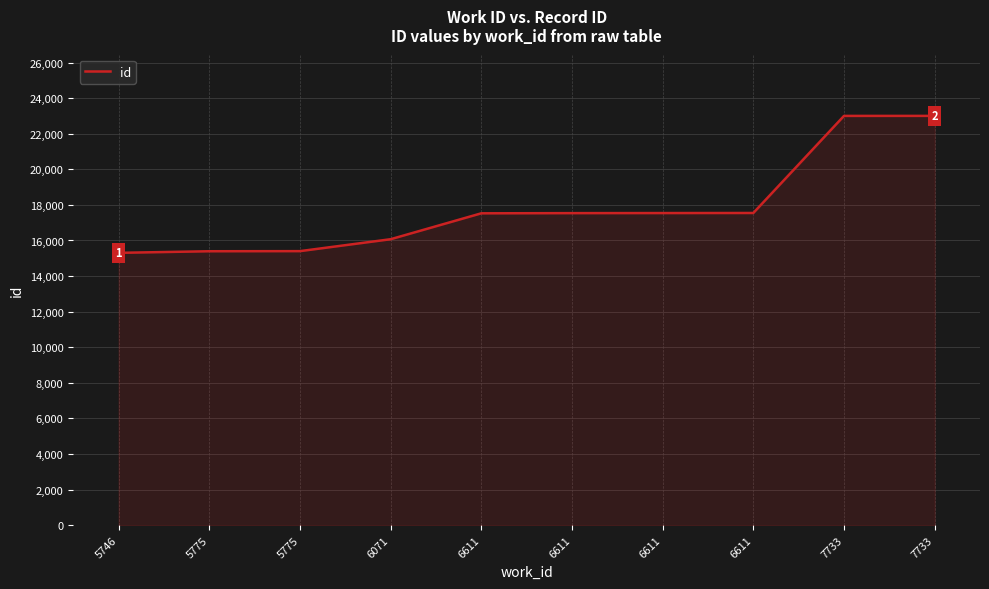

What is the average value?

17833